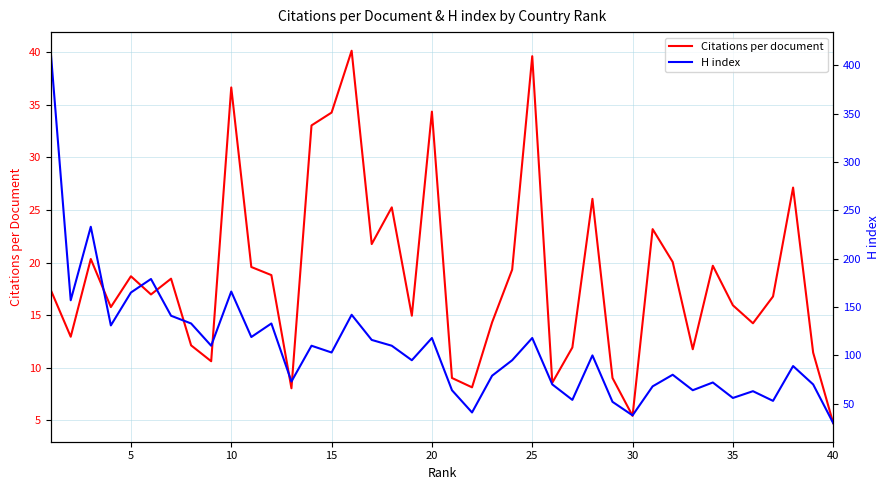

Reading right to left, extract all data points from this chart.

Citations per document: 4.8	11.4	27.1	16.8	14.2	15.9	19.7	11.8	20.1	23.2	5.4	9.0	26.1	11.9	8.6	39.6	19.3	14.3	8.2	9.0	34.4	15.0	25.3	21.8	40.1	34.3	33.0	8.1	18.8	19.6	36.7	10.6	12.1	18.5	17.0	18.7	15.8	20.4	13.0	17.4
H index: 30.0	70.0	89.0	53.0	63.0	56.0	72.0	64.0	80.0	68.0	38.0	52.0	100.0	54.0	70.0	118.0	95.0	79.0	41.0	64.0	118.0	95.0	110.0	116.0	142.0	103.0	110.0	73.0	133.0	119.0	166.0	110.0	133.0	141.0	179.0	165.0	131.0	233.0	157.0	415.0